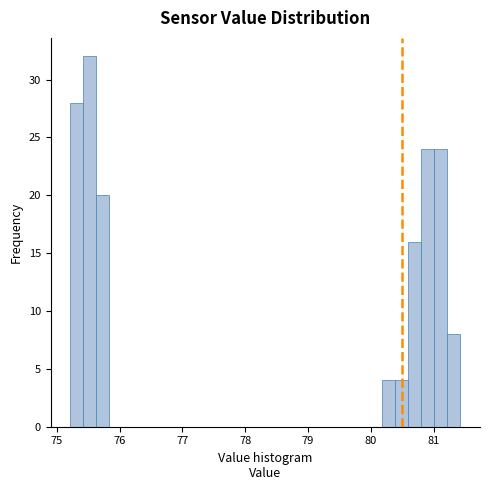

Around what value on the x-axis is the tallest bar? Give the approximate position of its centre, as read against the axis.

75.5